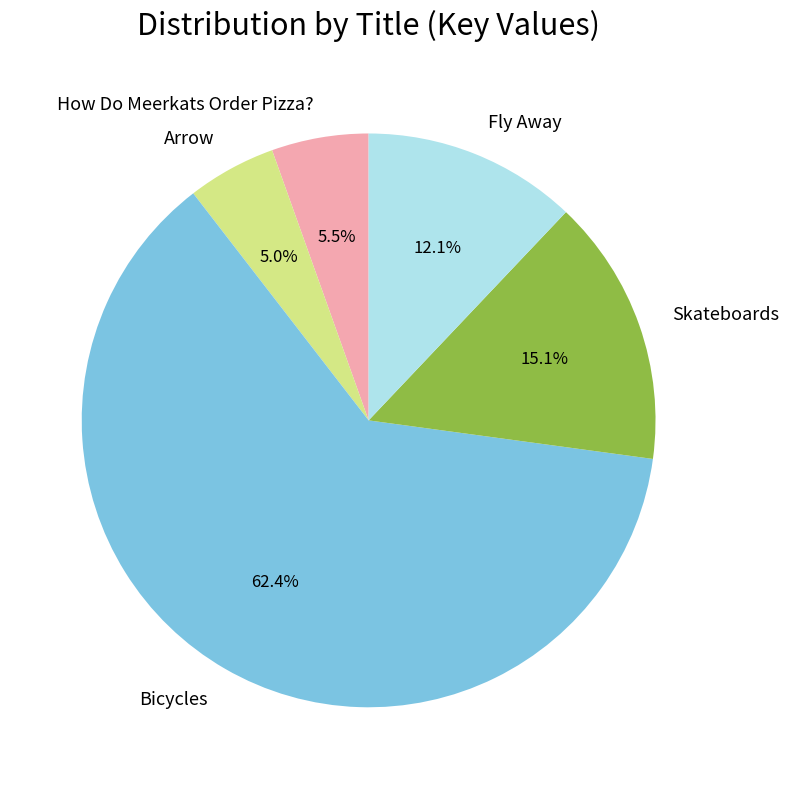

To the nearest percent, what is the average slice percentage?

20%